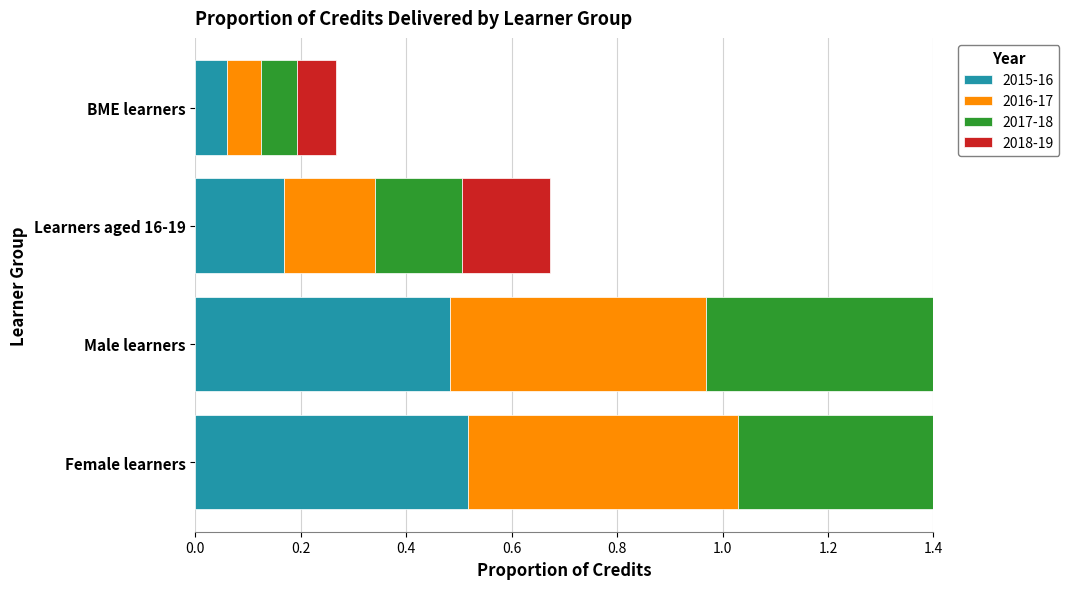

What is the minimum value for 2017-18?

0.1